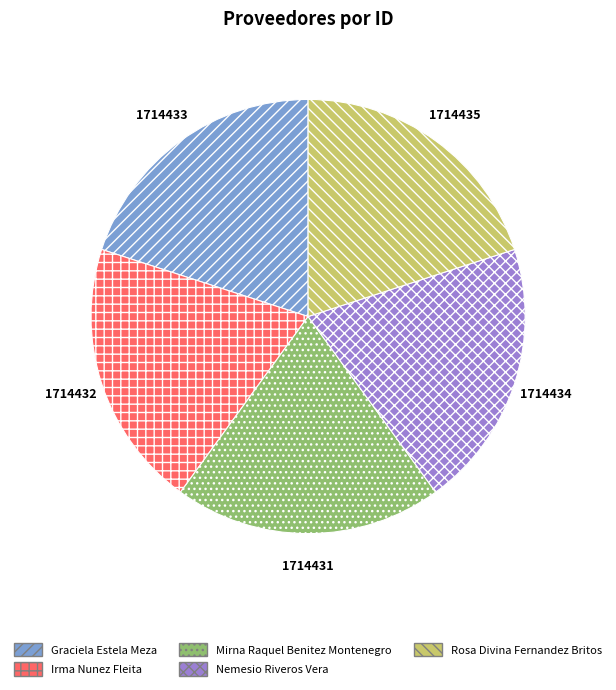

Is there any slice that represents more than half of the pie?

No